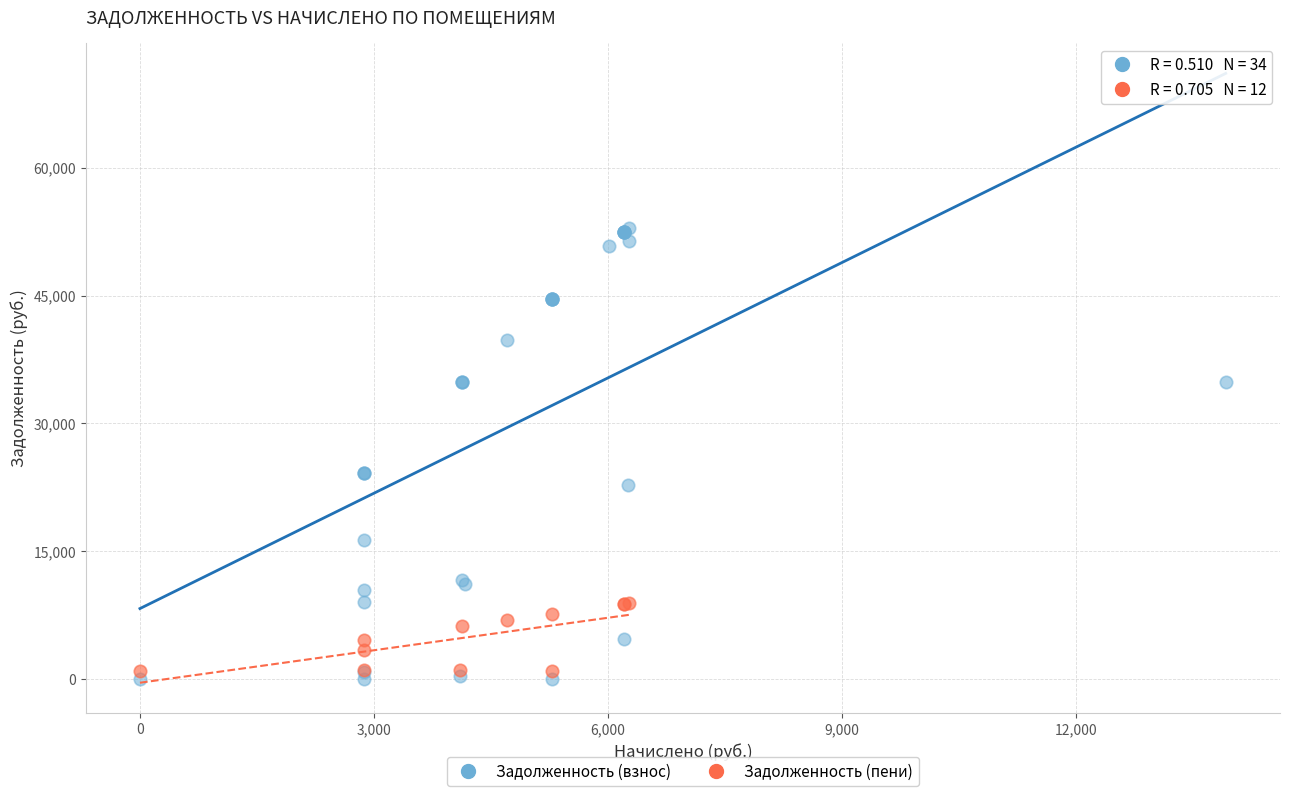

Which series has the widest spread of Y values?

Задолженность (взнос)